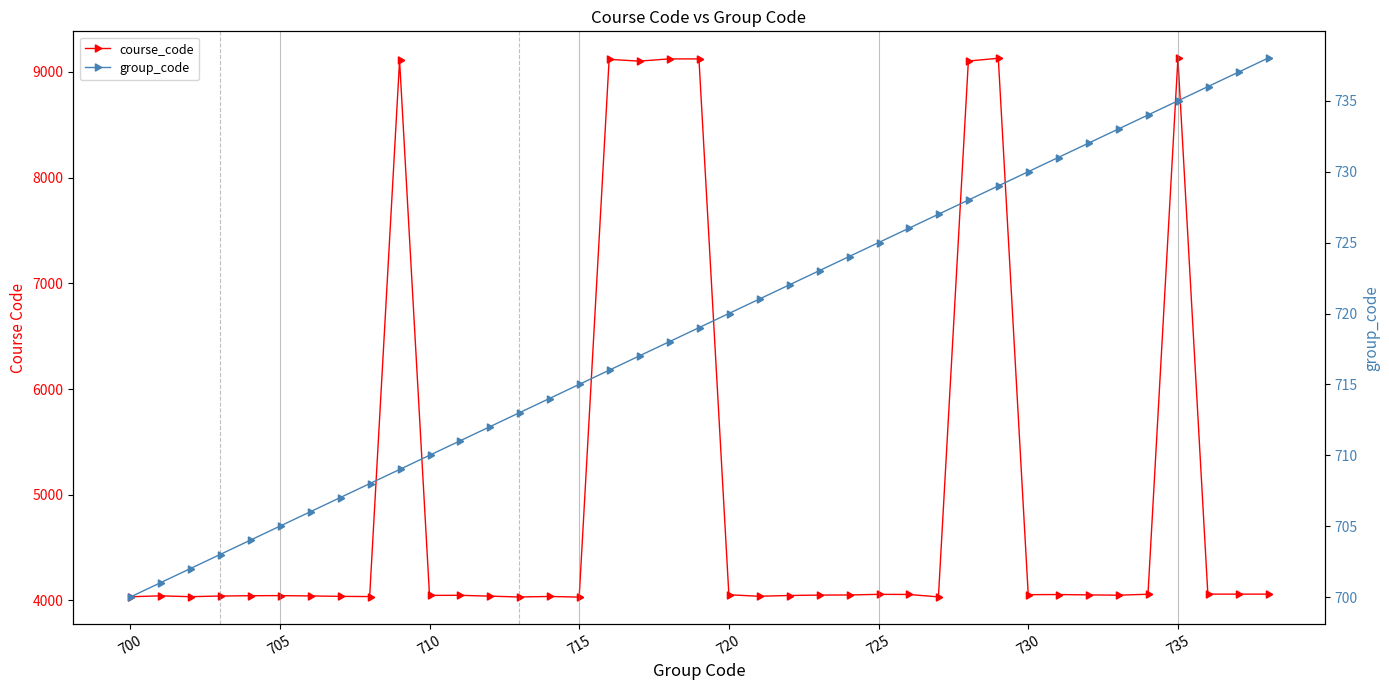

Is this an area chart (filled region under the line)?

No